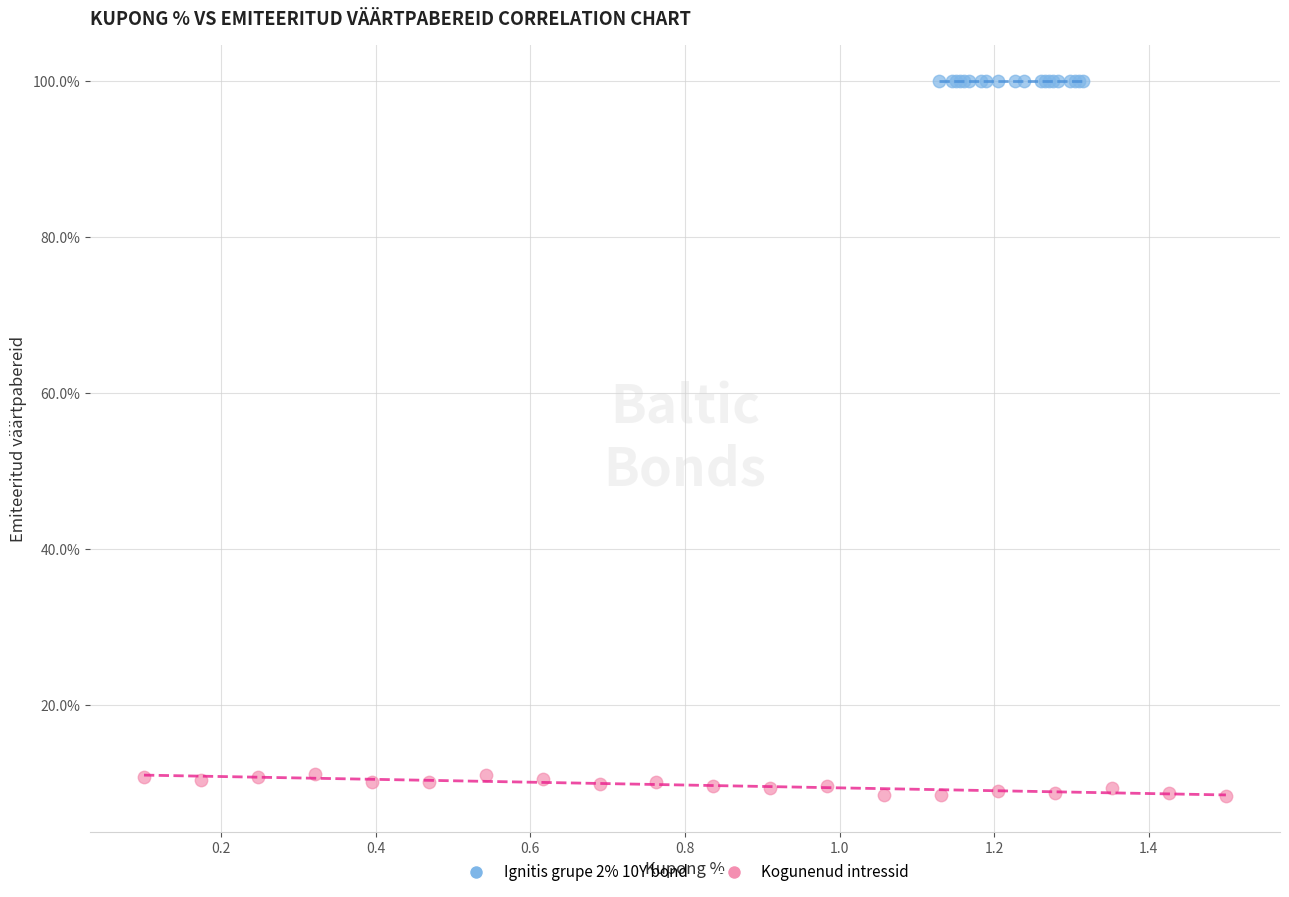

Which series contains the highest Y value?

Ignitis grupe 2% 10Y bond